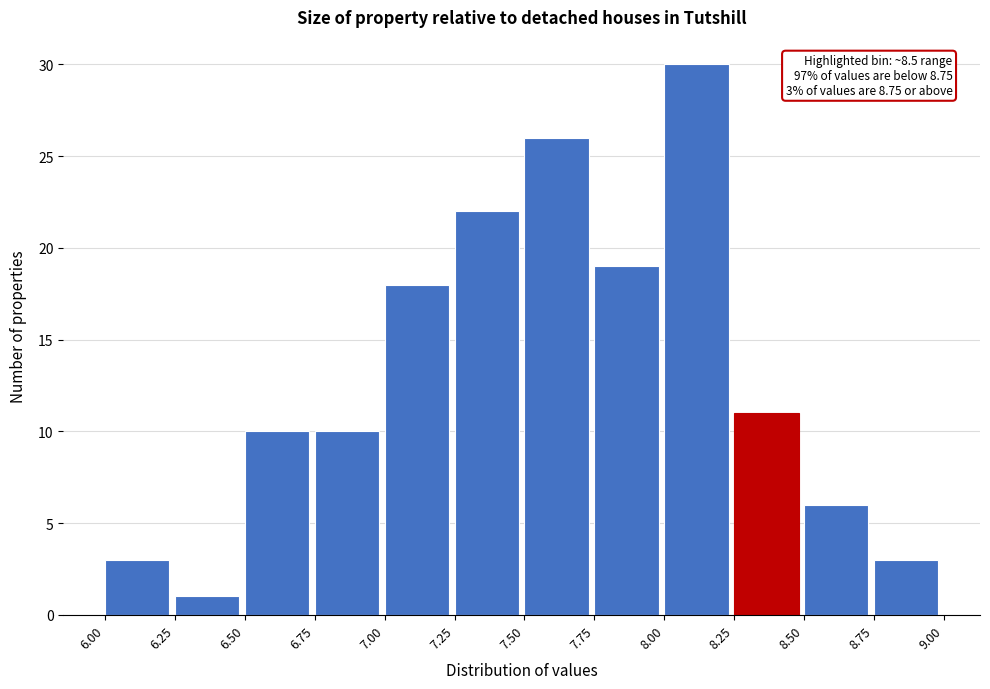

Over which range of the x-axis is the bar tallest?

8.00 to 8.25